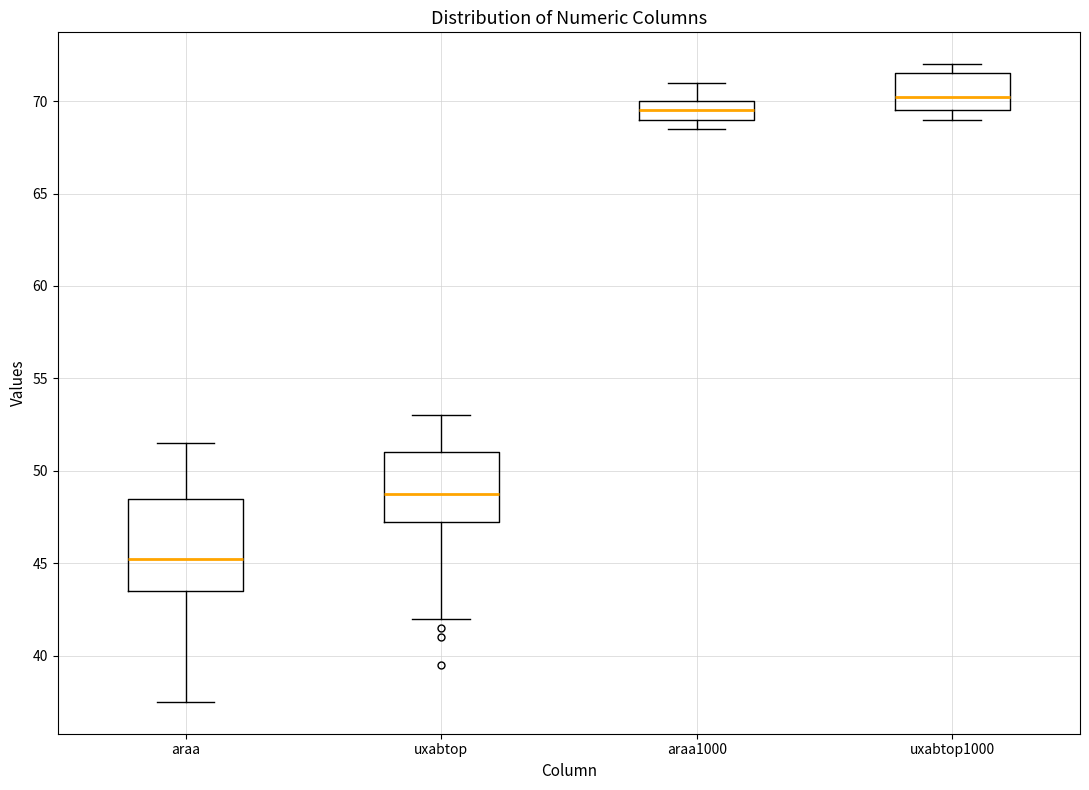

Reading left to right, transcribe this box plot: for each box, give where its median line is, the range the box spans, and where its two whiskers end, as read against the y-axis. The values are not printed on the chart, so give them approximately, as read against the axis.

araa: median 45.5, box 43.5 to 48.5, whiskers 37.5 to 51.5
uxabtop: median 49.0, box 47.5 to 51.0, whiskers 42.0 to 53.0
araa1000: median 69.5, box 69.0 to 70.0, whiskers 68.5 to 71.0
uxabtop1000: median 70.5, box 69.5 to 71.5, whiskers 69.0 to 72.0